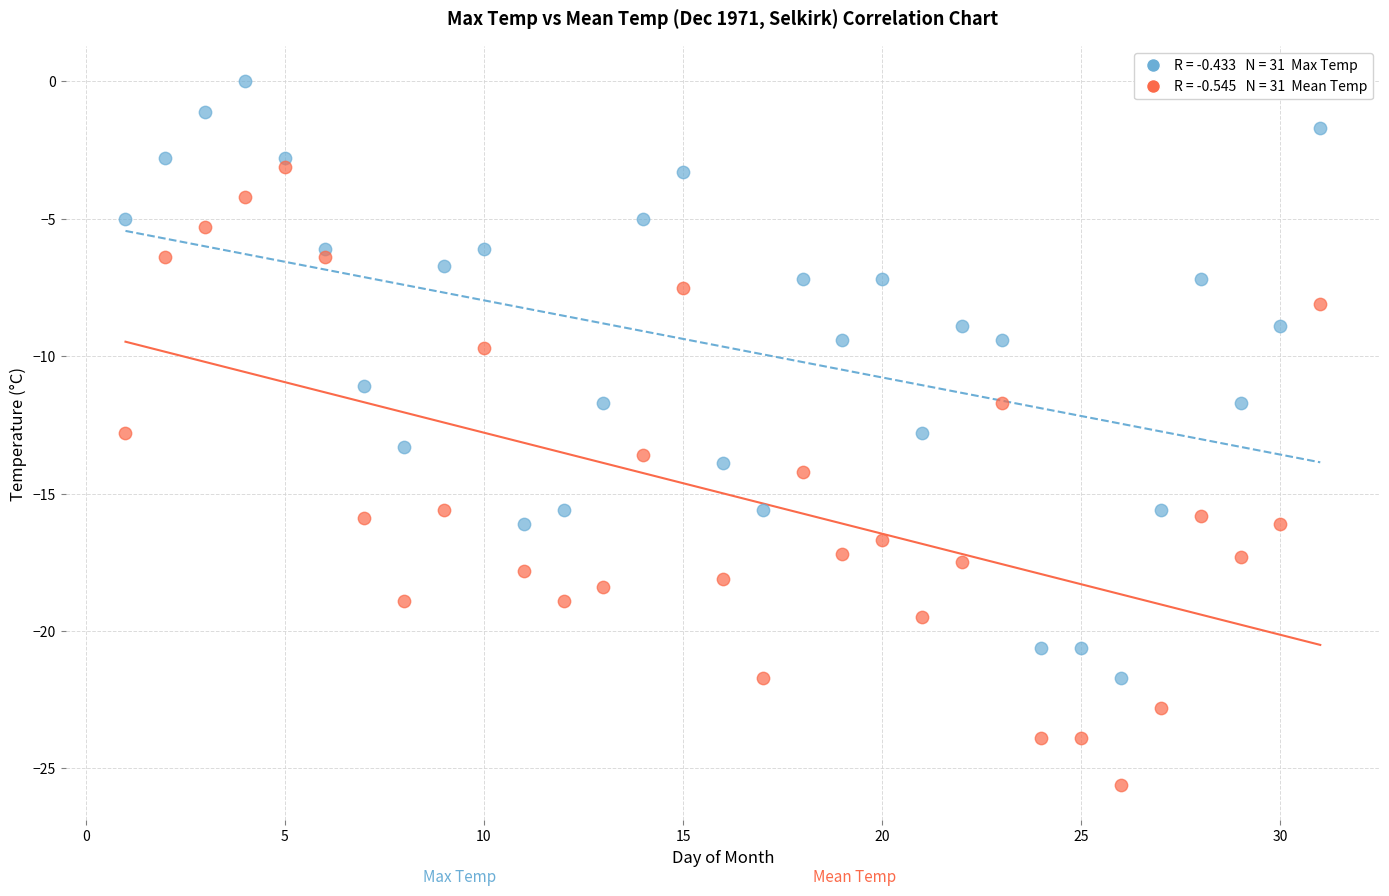

Across all data points, what is the range of X values (max minus min)?

30.0